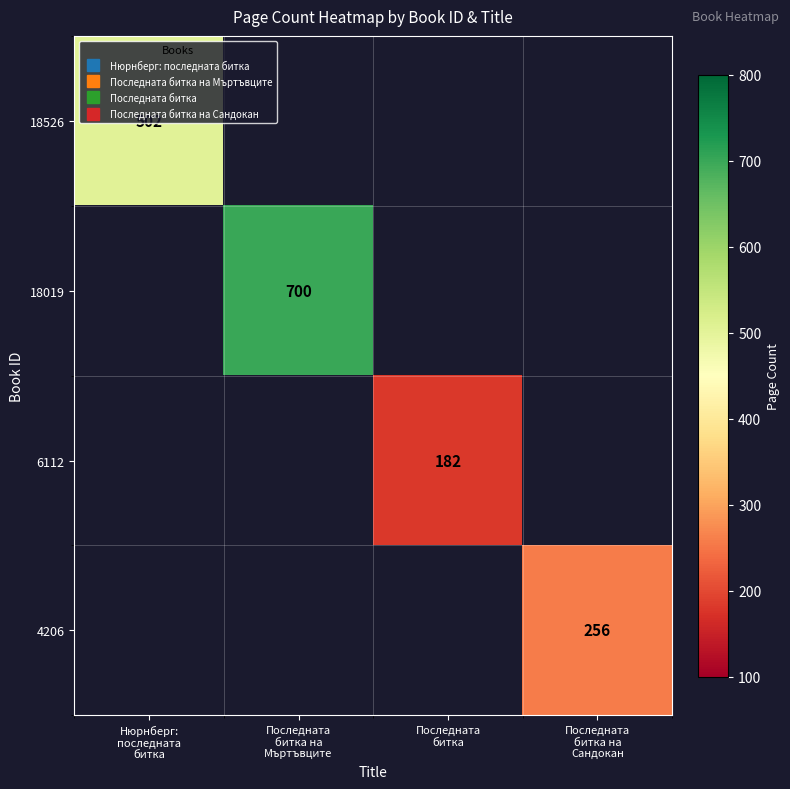

At Последната битка, list the series in order from largest to smallest.

18526, 18019, 6112, 4206